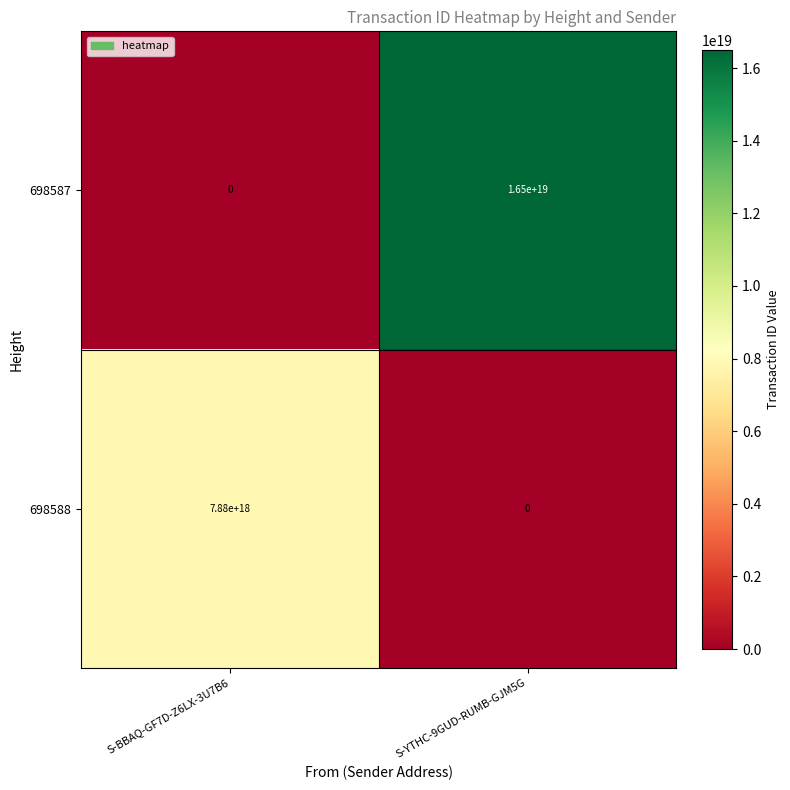

True or false: 698587 has a value of -6188396188081505280 at S-BBAQ-GF7D-Z6LX-3U7B6.

False